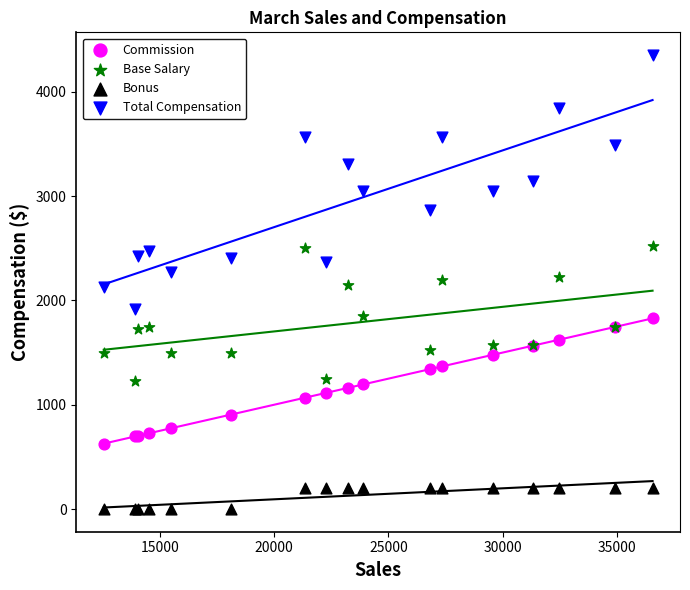

Which series contains the lowest Y value?

Bonus